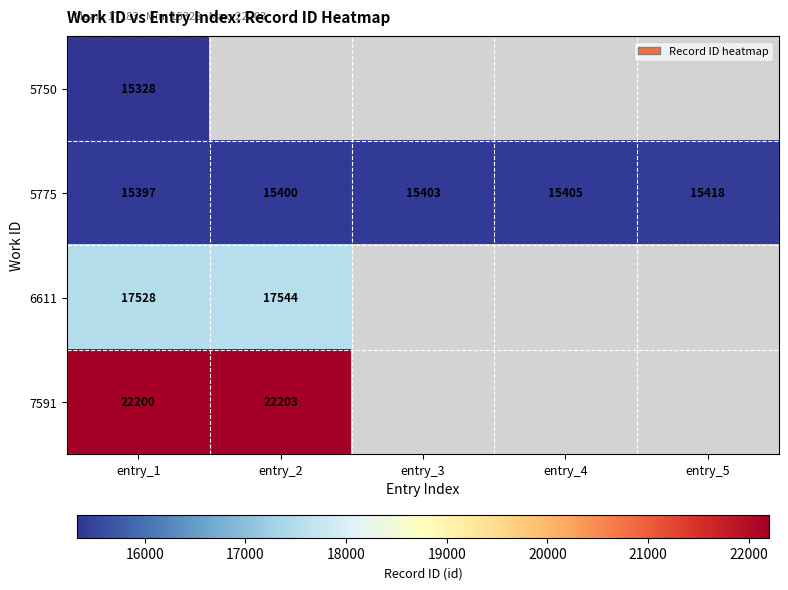

The 5775 series shows 9136.1 at entry_5. True or false?

False